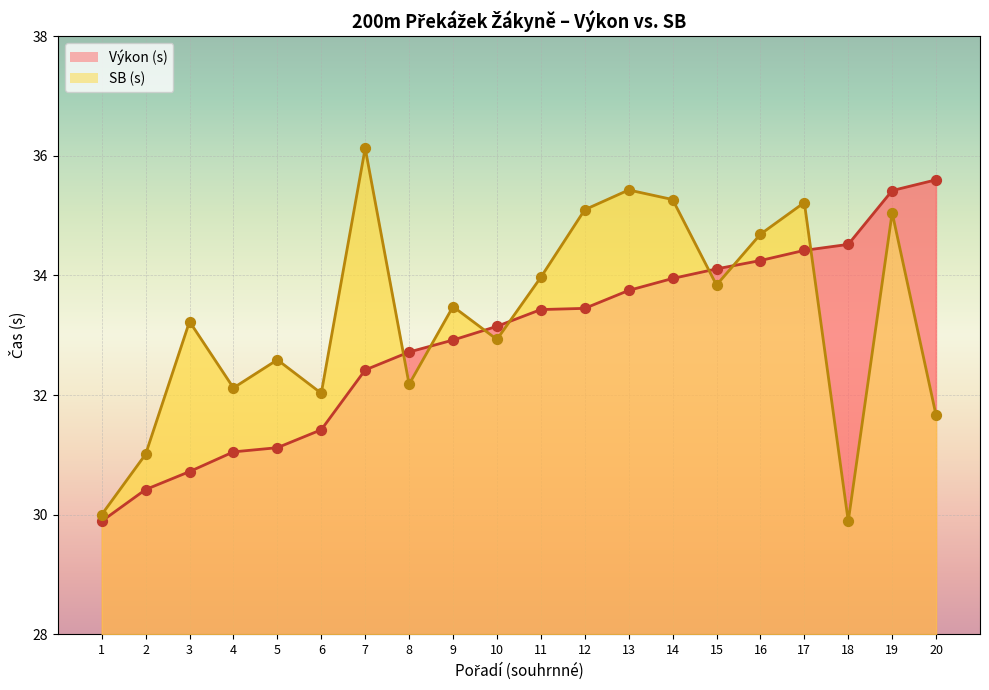

Which series has the widest spread of Y values?

SB (s)